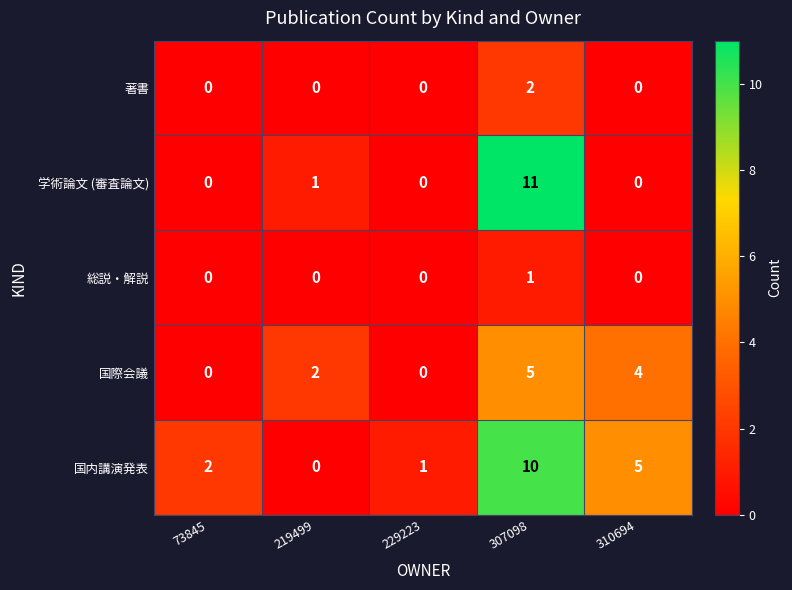

Reading right to left, list all the values displayed in this chart.

著書: 310694=0	307098=2	229223=0	219499=0	73845=0
学術論文 (審査論文): 310694=0	307098=11	229223=0	219499=1	73845=0
総説・解説: 310694=0	307098=1	229223=0	219499=0	73845=0
国際会議: 310694=4	307098=5	229223=0	219499=2	73845=0
国内講演発表: 310694=5	307098=10	229223=1	219499=0	73845=2